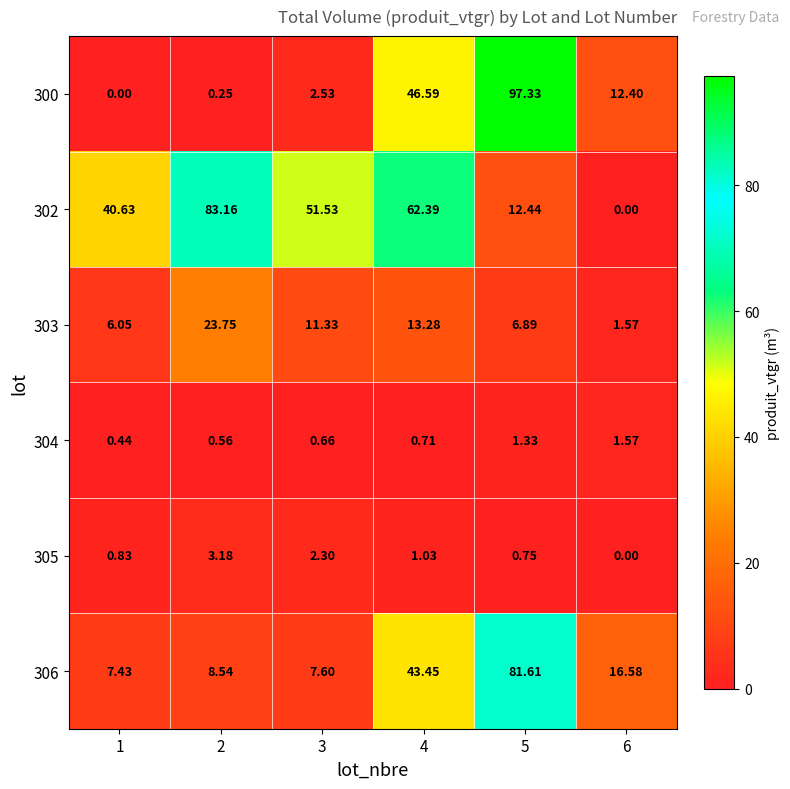

Is the value of 303 at 6 greater than the value of 305 at 4?

Yes